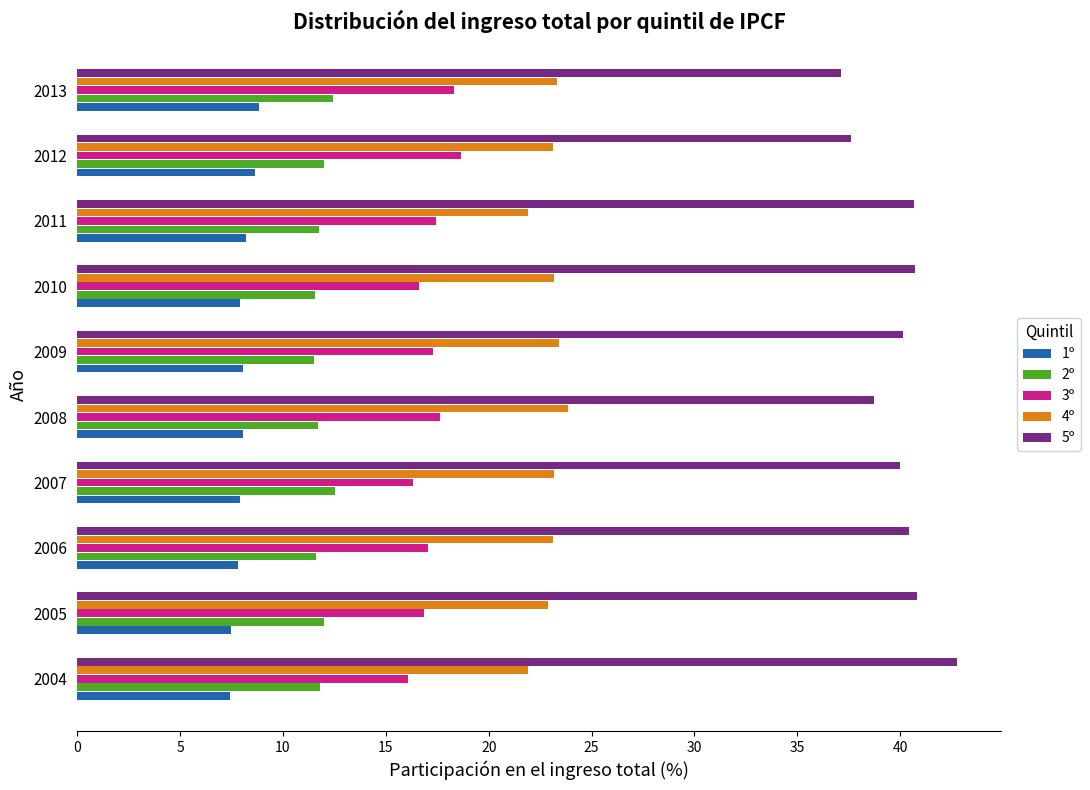

At 2010, list the series in order from largest to smallest.

5º, 4º, 3º, 2º, 1º